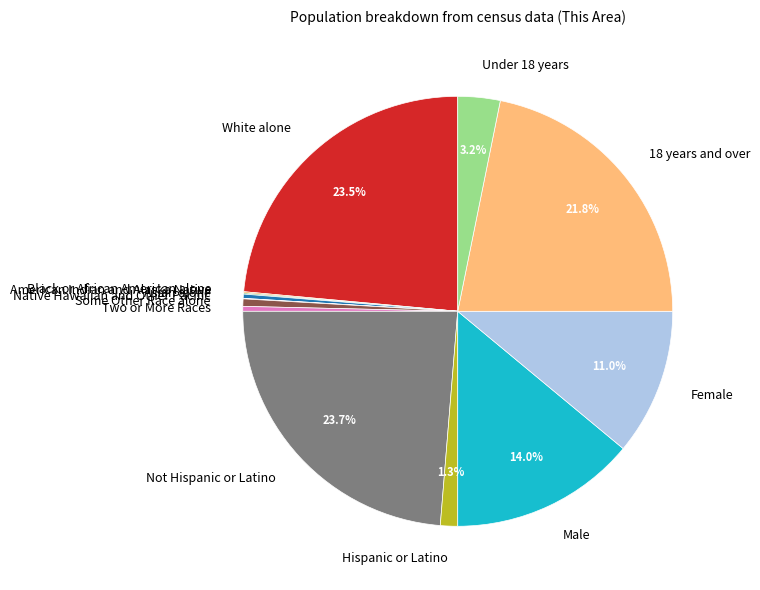

To the nearest percent, what percentage of the pie is Not Hispanic or Latino?

24%